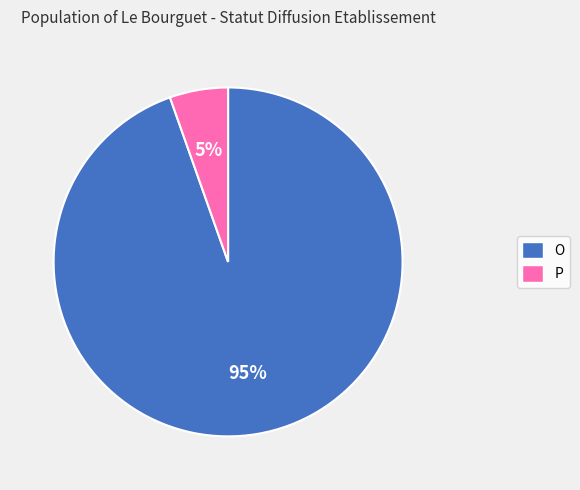

To the nearest percent, what portion does P represent?

5%